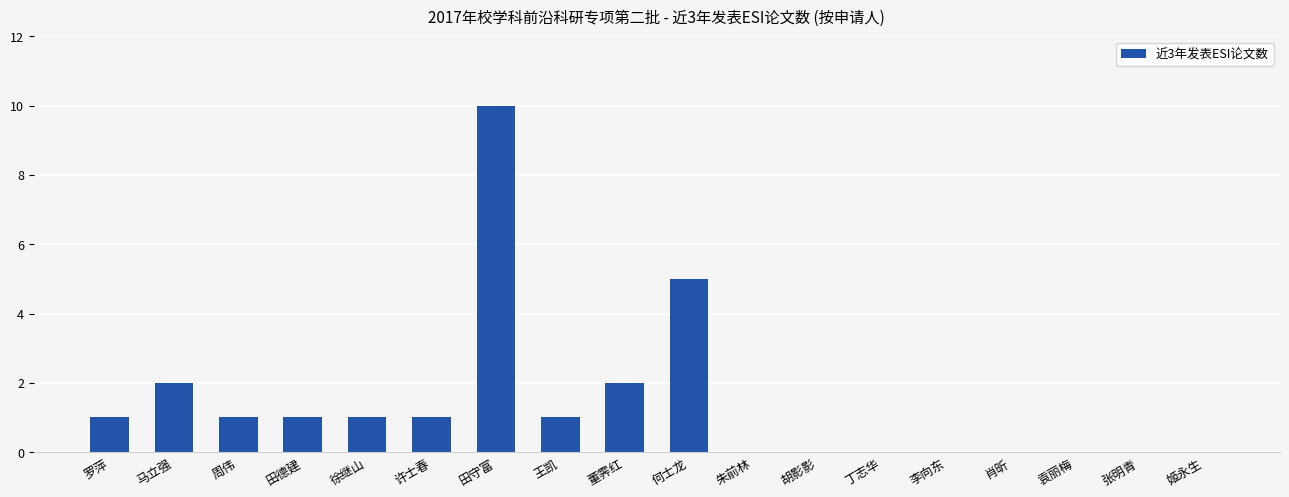

Approximately how many times larger is the value at 董霁红 compared to 何士龙?

0.4